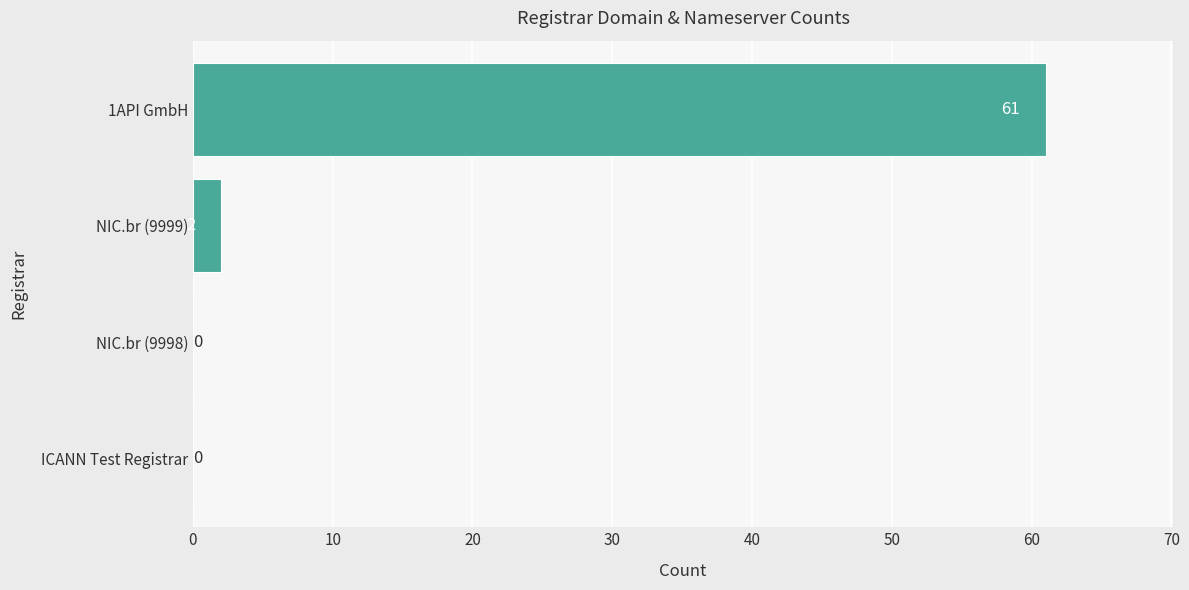

Are the bars horizontal?

Yes